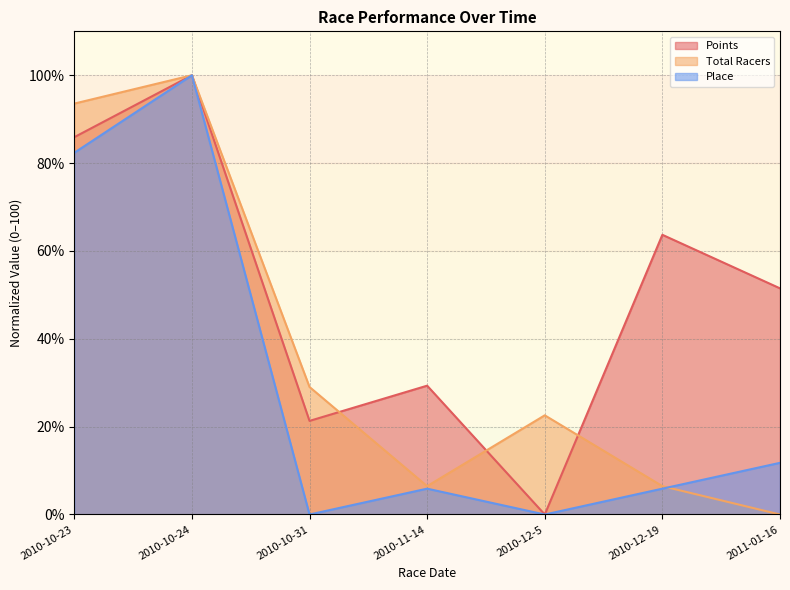

Reading left to right, what are all the values shown in this chart?

Points: 85.9	100.0	21.3	29.3	0.0	63.7	51.5
Total Racers: 93.5	100.0	29.0	6.5	22.6	6.5	0.0
Place: 82.4	100.0	0.0	5.9	0.0	5.9	11.8